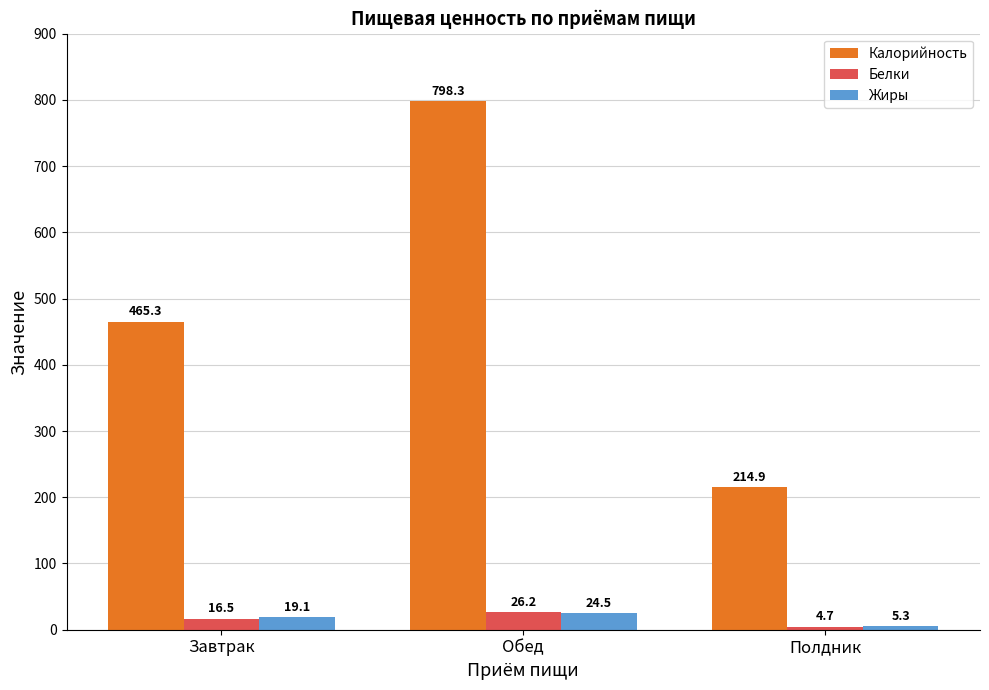

Reading left to right, what are all the values shown in this chart?

Калорийность: 465.3	798.3	214.9
Белки: 16.5	26.2	4.7
Жиры: 19.1	24.5	5.3